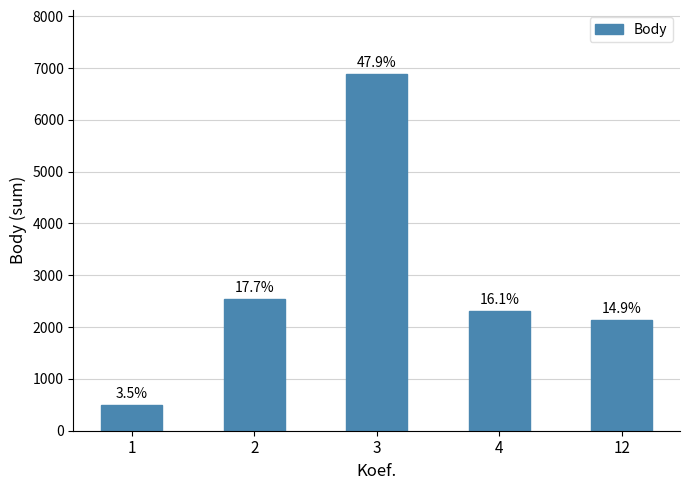

What is the average value?

2874